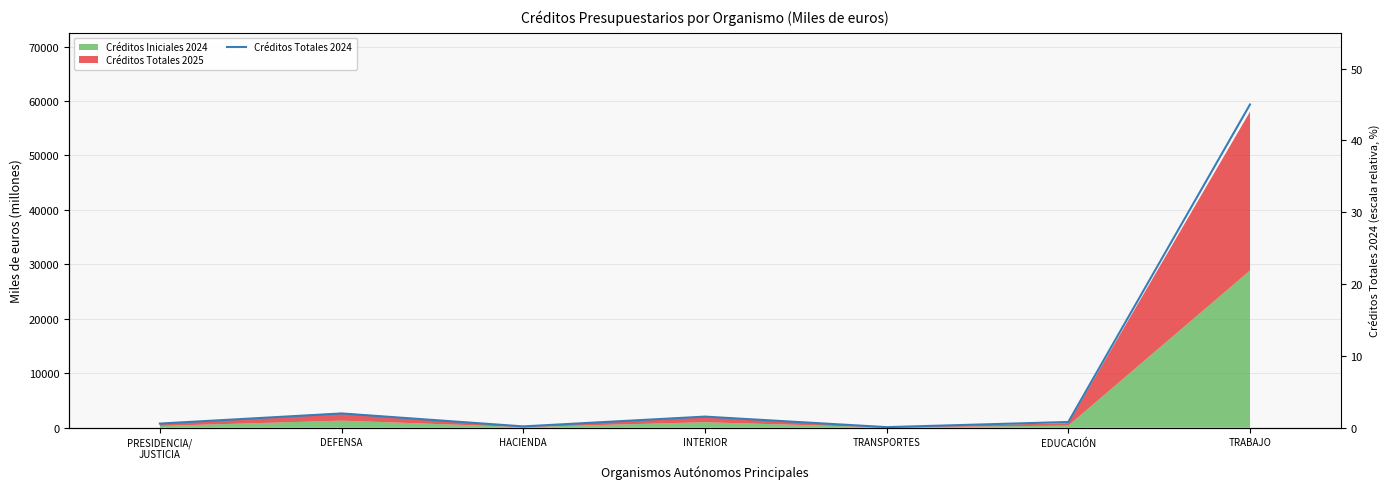

Reading right to left, extract all data points from this chart.

TRABAJO=45.0	EDUCACIÓN=0.8	TRANSPORTES=0.1	INTERIOR=1.5	HACIENDA=0.2	DEFENSA=2.0	PRESIDENCIA/
JUSTICIA=0.6